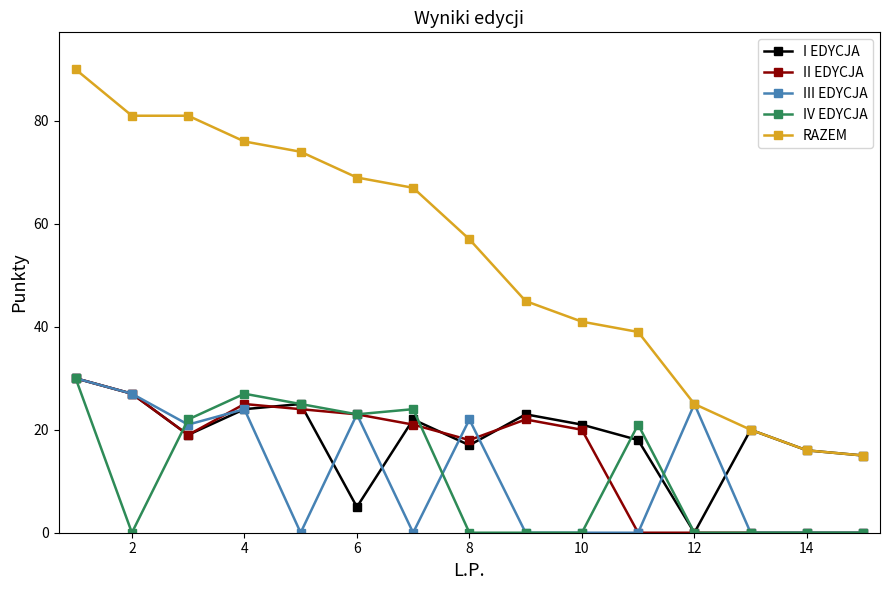

Which series has the largest total across all categories?

RAZEM